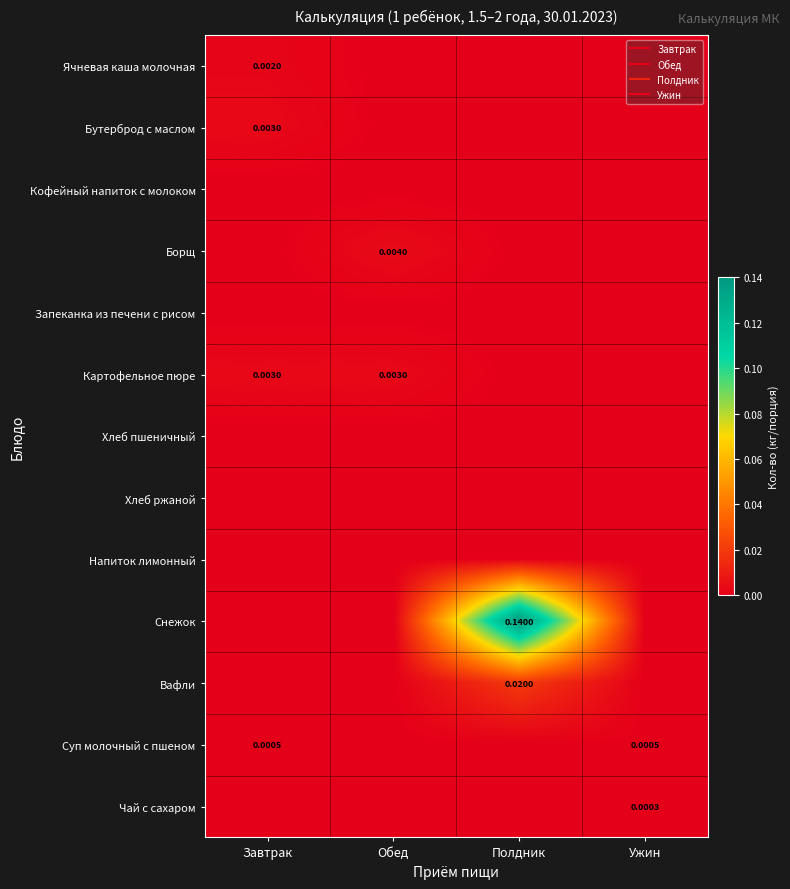

At which category is the sum across all series the highest?

Полдник